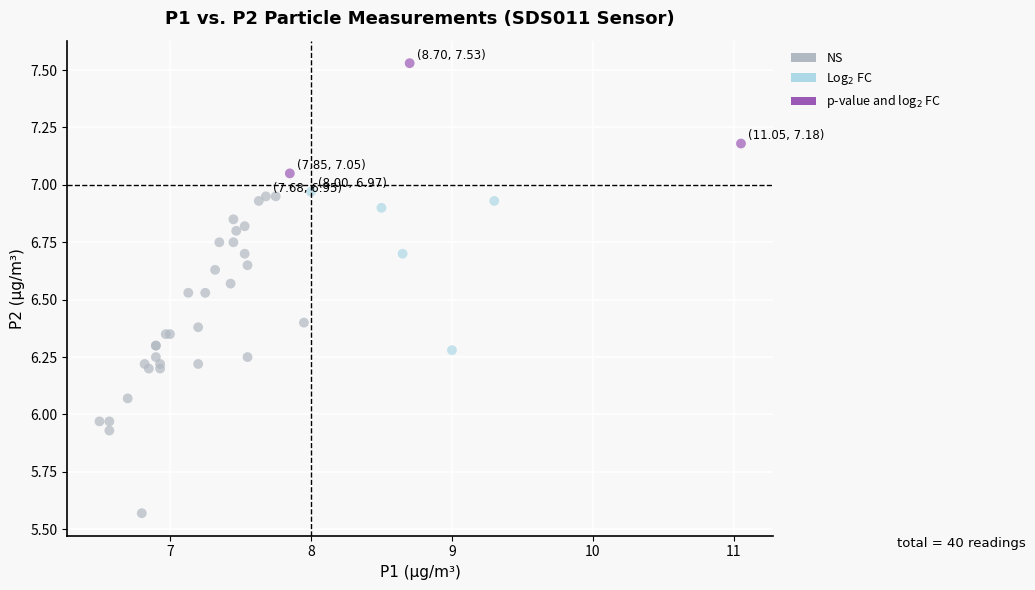

Which series contains the lowest Y value?

NS